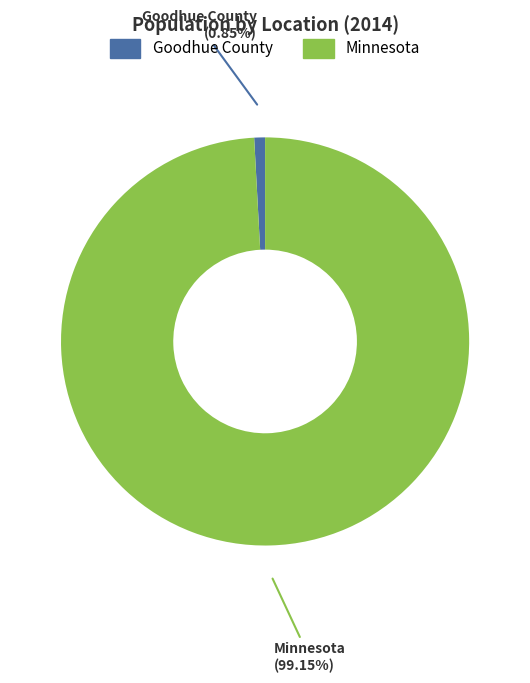

Is the sum of Goodhue County and Minnesota greater than half?

Yes